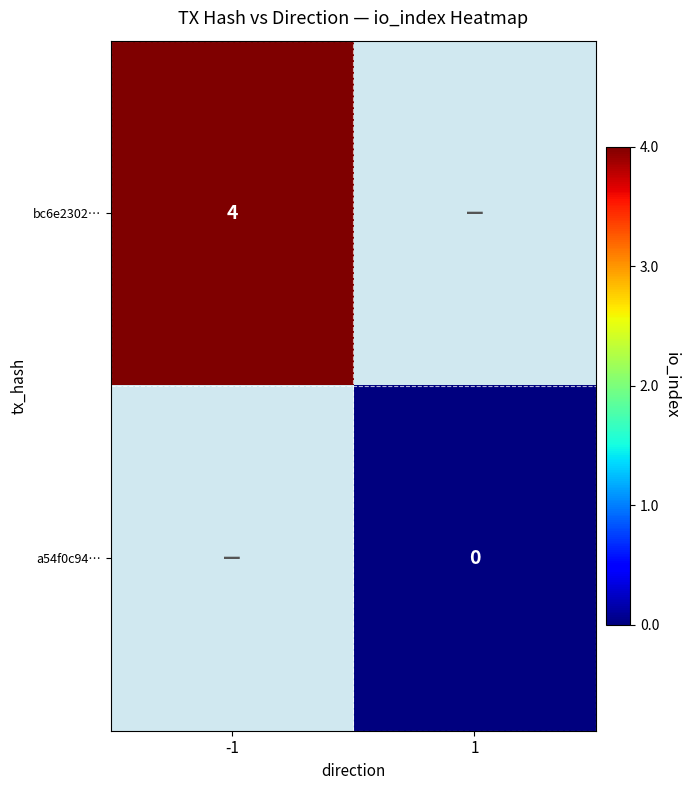

Is it true that bc6e2302… equals 6 at -1?

False